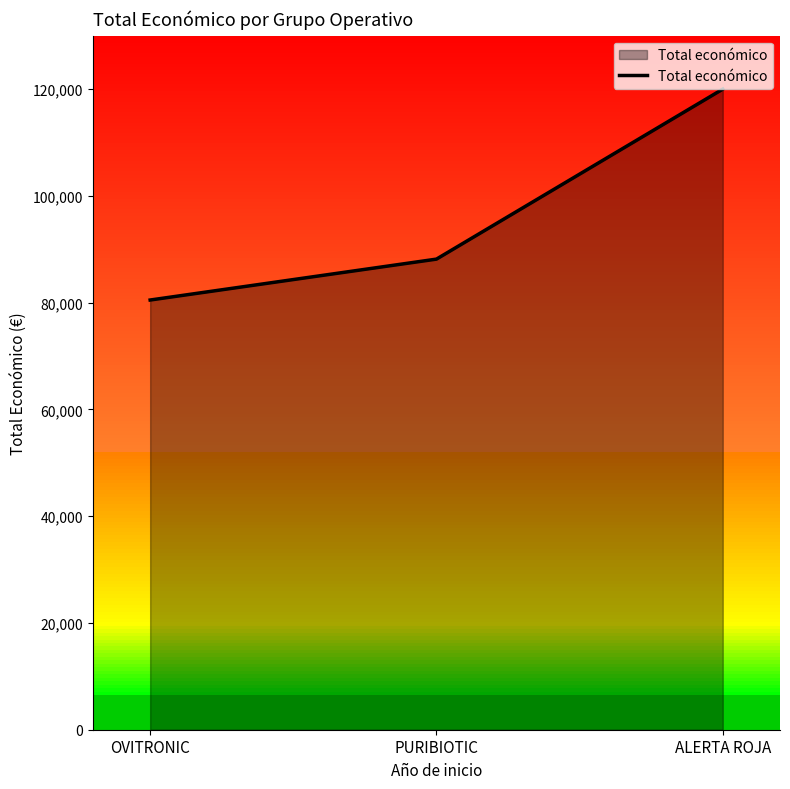

Read the value at ALERTA ROJA, to the nearest 100.

120000